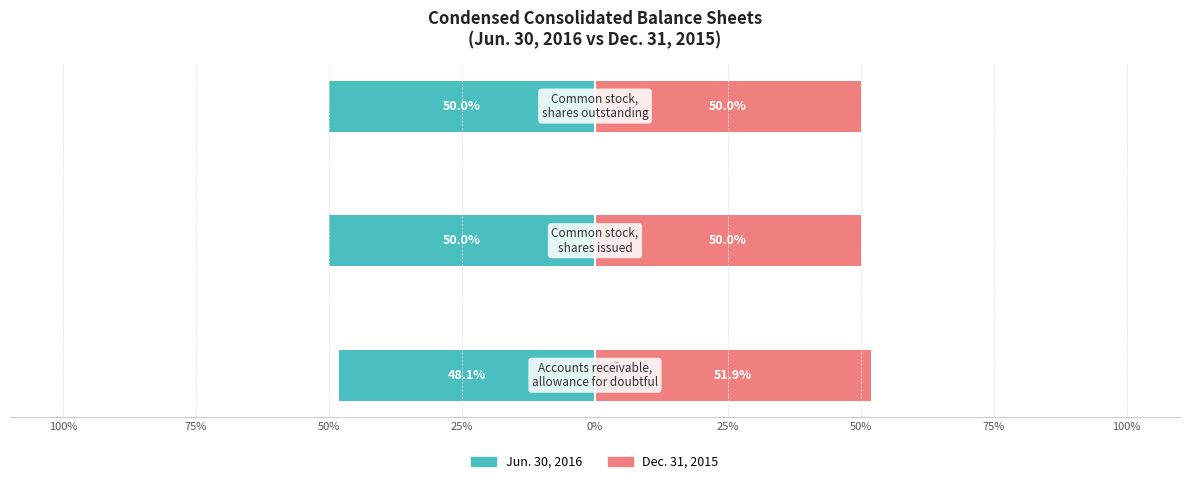

What are all the series names shown in the legend?

Jun. 30, 2016, Dec. 31, 2015